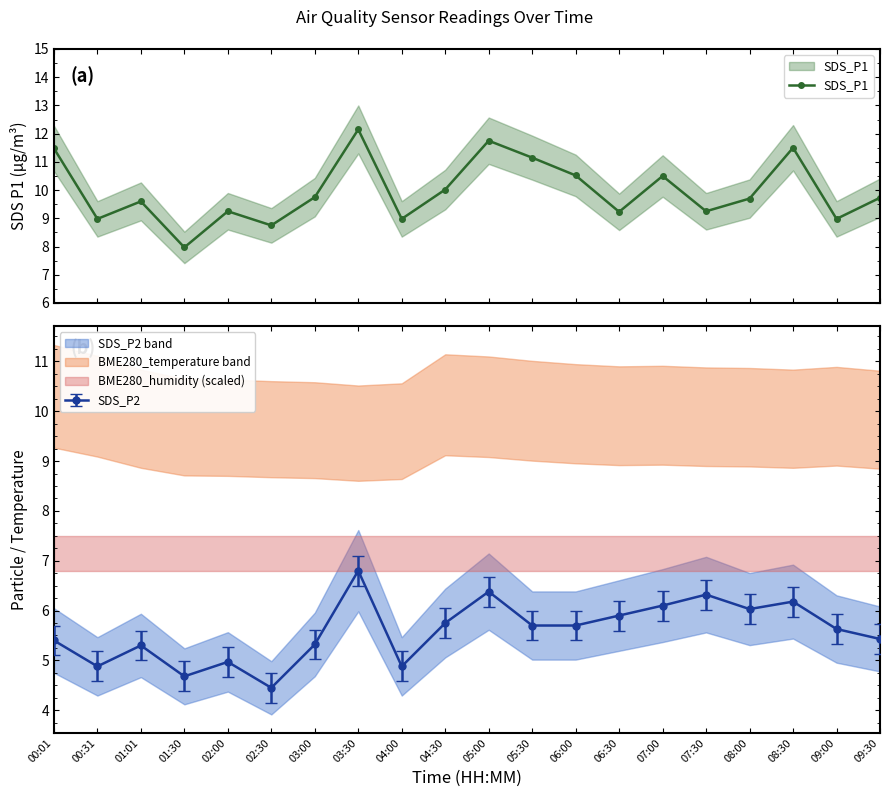

What is the greatest value displayed?

12.2